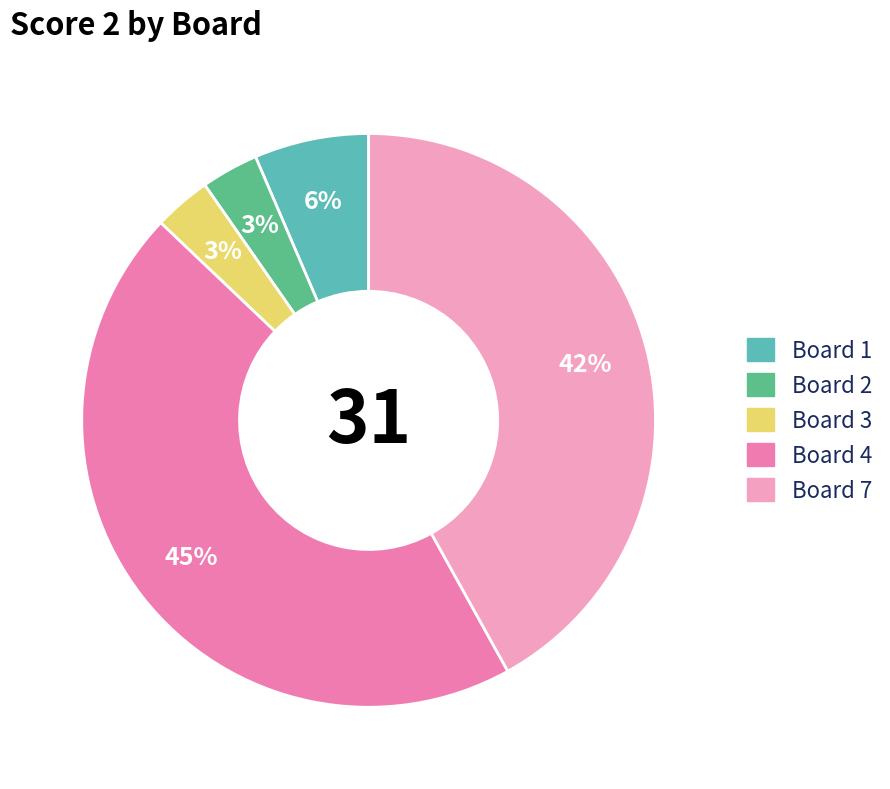

Is there any slice that represents more than half of the pie?

No